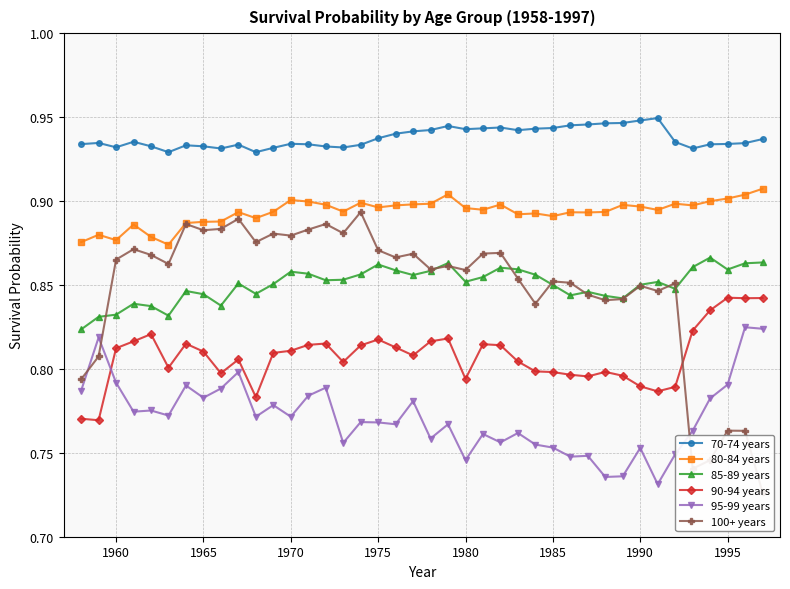

Does the chart display data point markers on the line(s)?

Yes